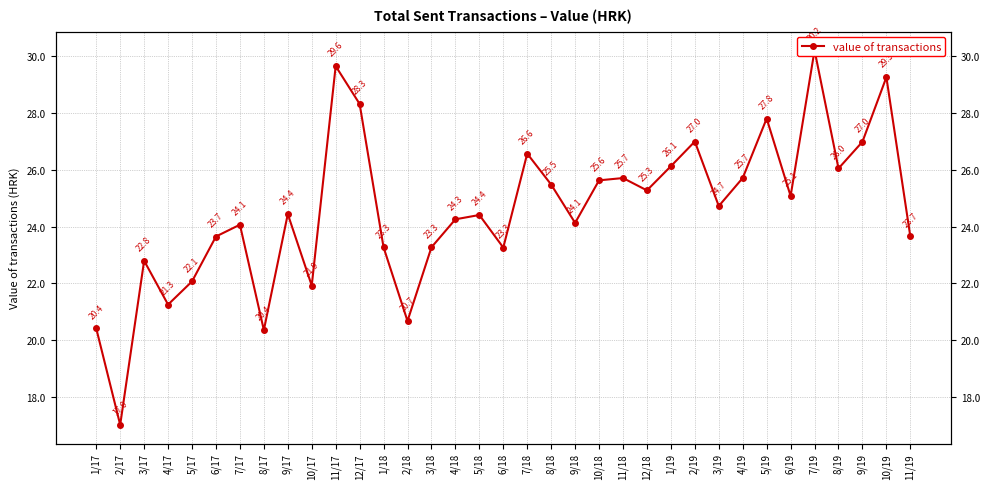

Reading left to right, extract all data points from this chart.

20.4	17.0	22.8	21.3	22.1	23.7	24.1	20.4	24.4	21.9	29.6	28.3	23.3	20.7	23.3	24.3	24.4	23.3	26.6	25.5	24.1	25.6	25.7	25.3	26.1	27.0	24.7	25.7	27.8	25.1	30.2	26.0	27.0	29.3	23.7